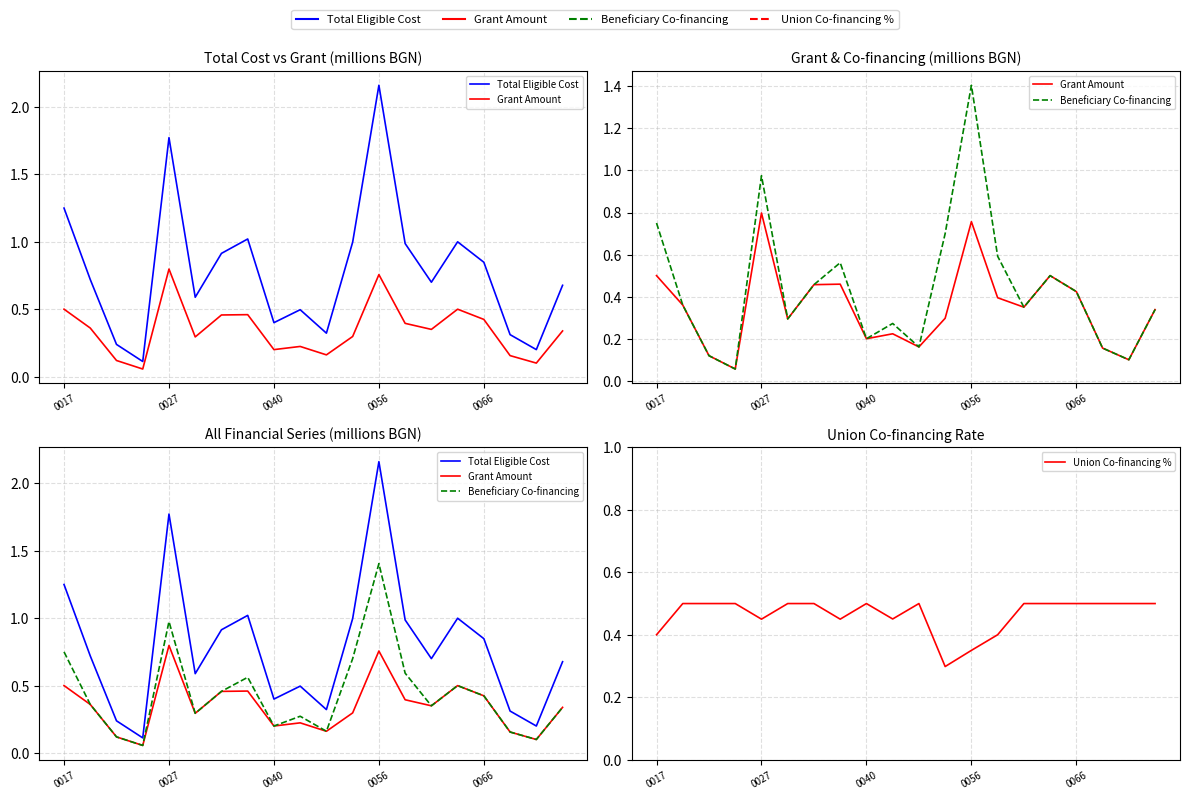

Which series has the widest spread of values?

Total Eligible Cost